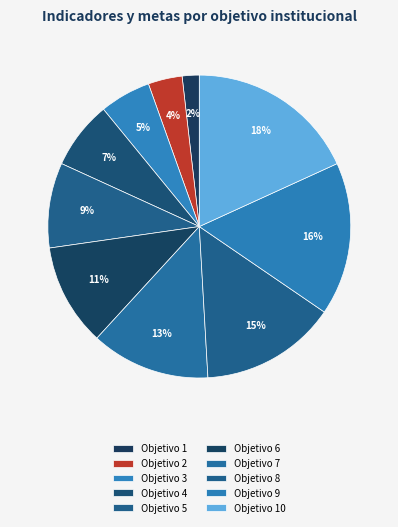

How much of the chart is everything except Objetivo 5?

90.9%